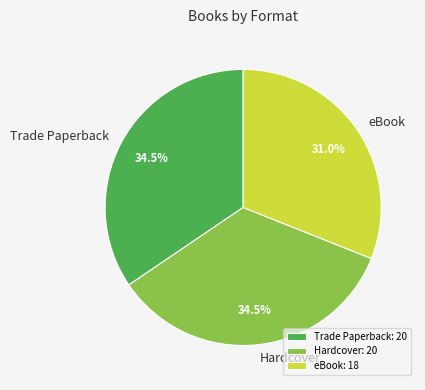

How many segments does this pie chart have?

3